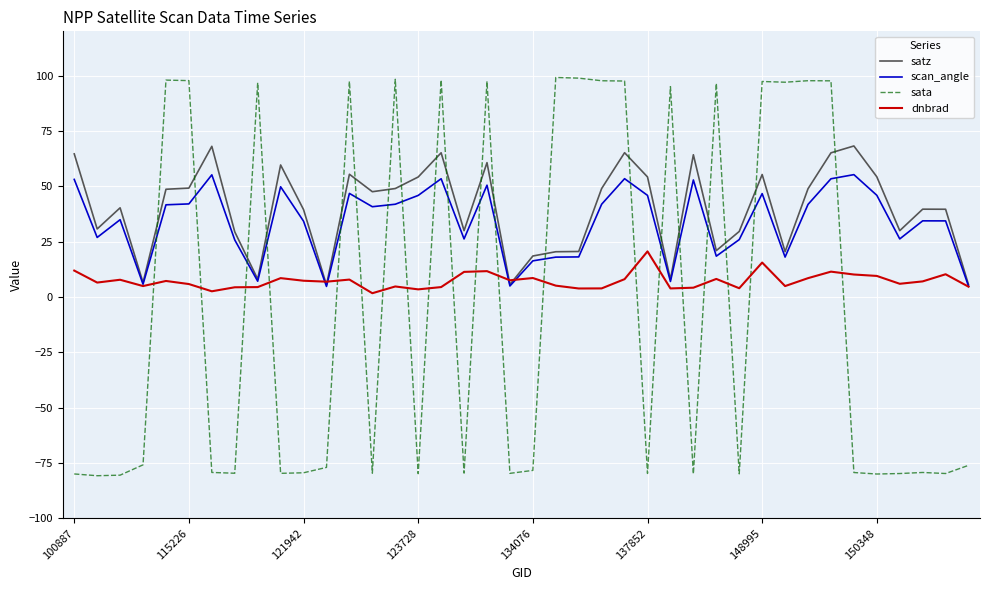

What is the smallest value displayed?

-80.8